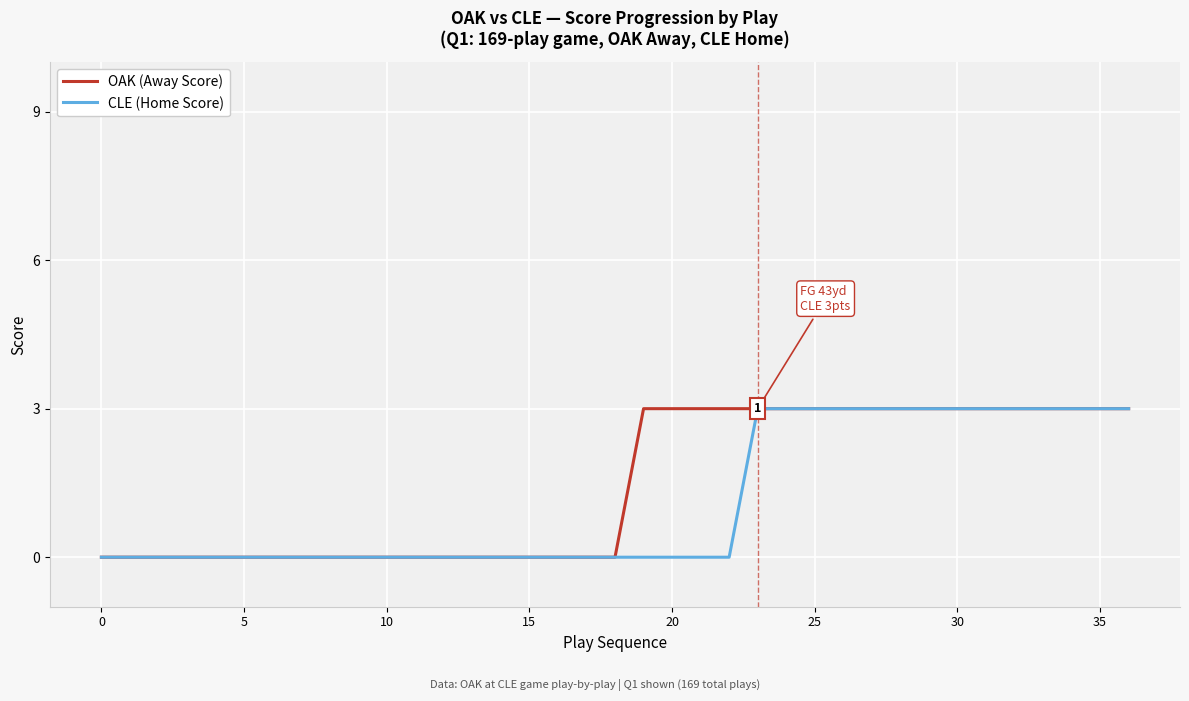

At how many categories does at least one series exceed 1?

18